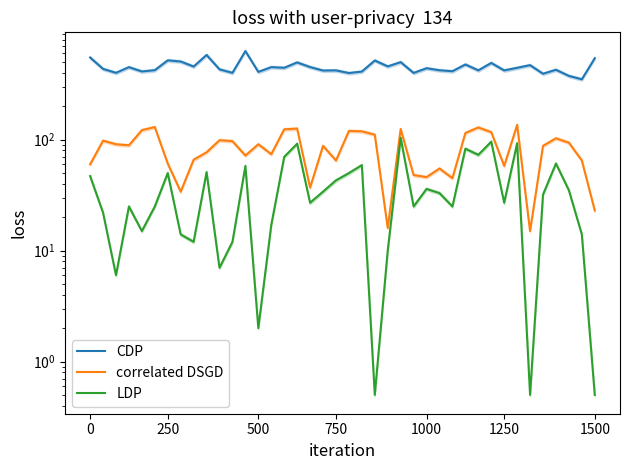

In CDP, how many points are lower than both neighbors (excluding endpoints)?

15